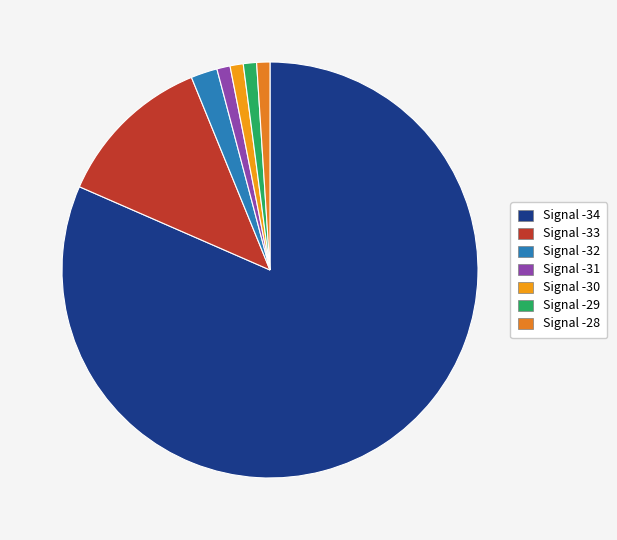

True or false: Signal -28 accounts for 8% of the total.

False